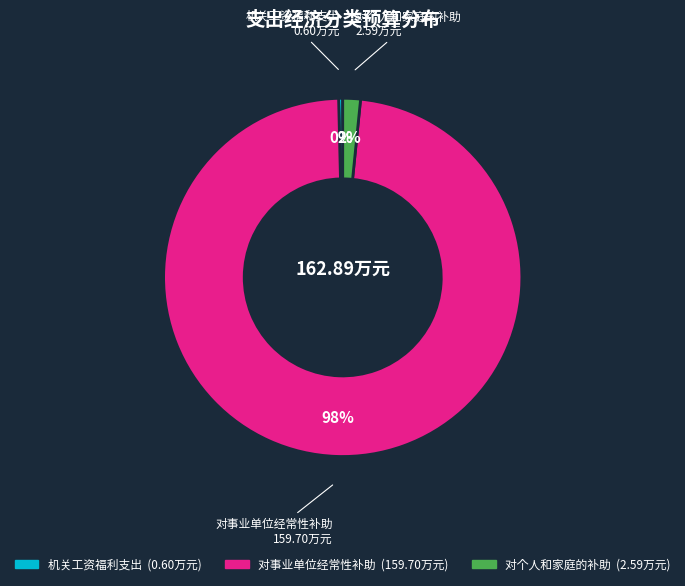

What is the smallest slice in the pie chart?

机关工资福利支出